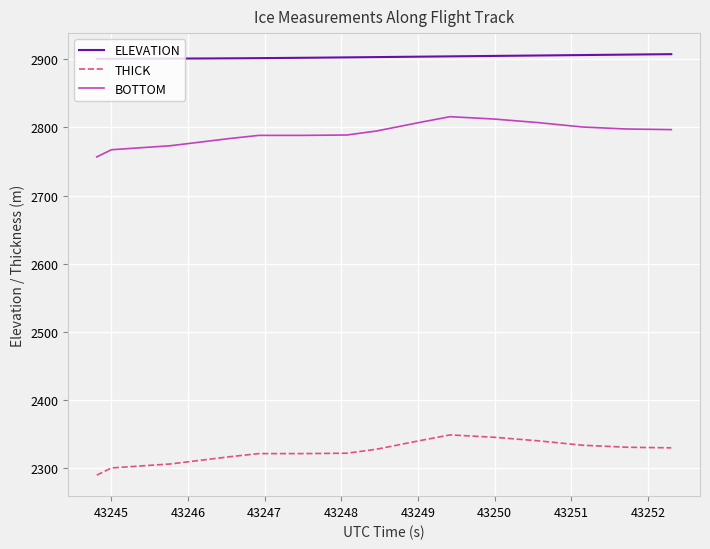

What is the minimum value shown in the chart?

2289.4